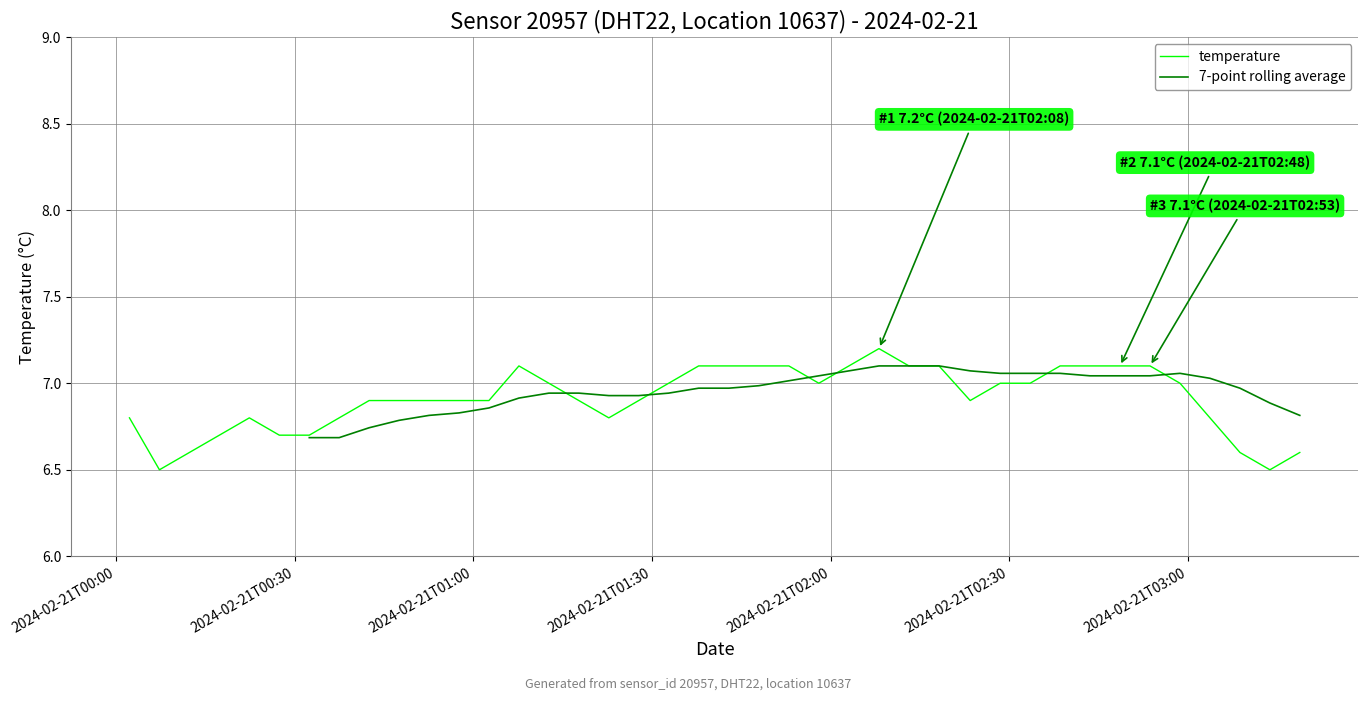

True or false: temperature has more than 2 interior local peaks.

True